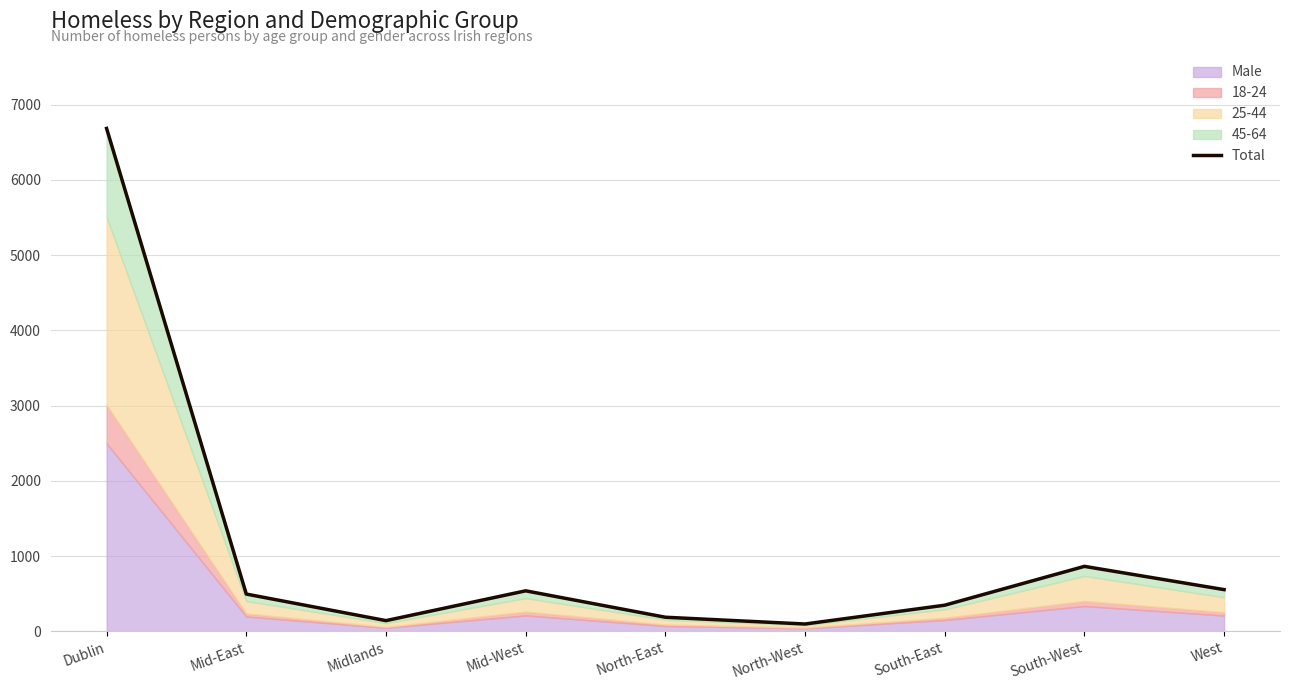

What is the value of the 2nd point from the left?

496